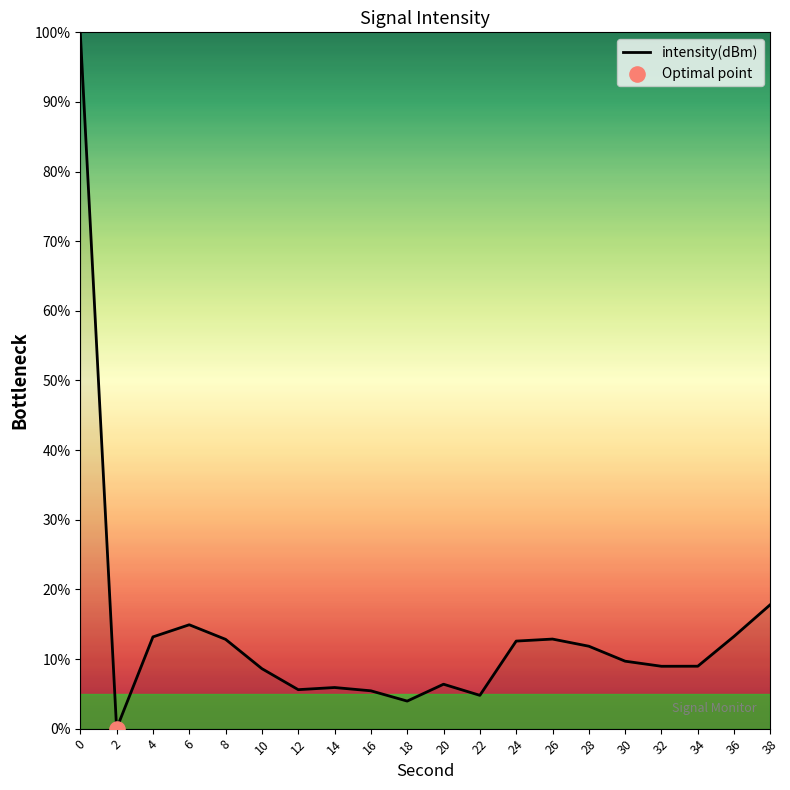

Approximately how many times larger is the value at 4 compared to 0?

0.1